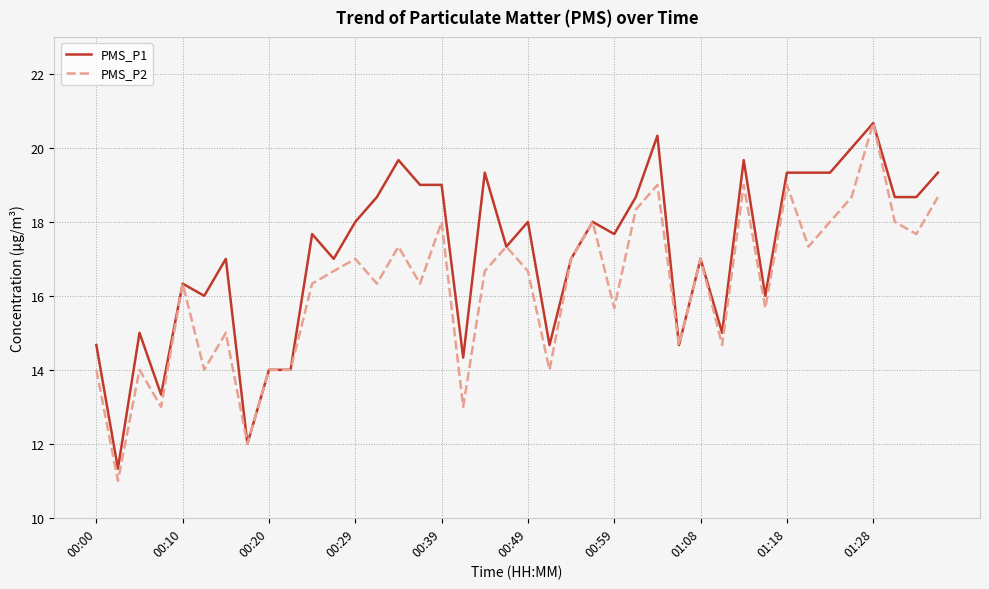

Is this an area chart (filled region under the line)?

No